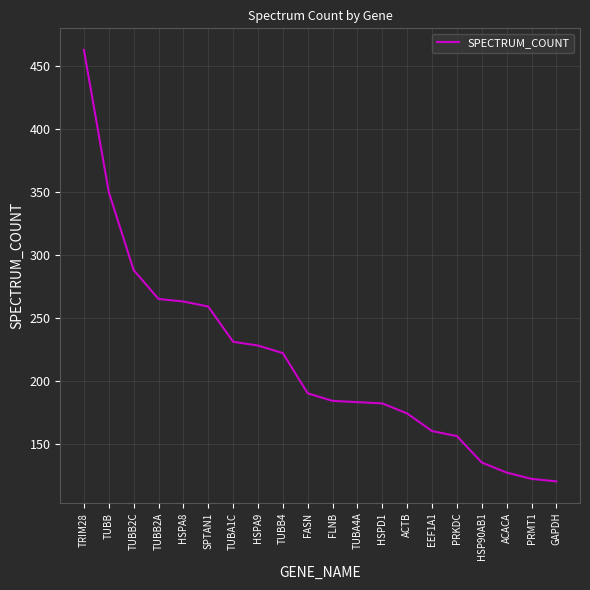

Which category has the highest value across all series?

TRIM28